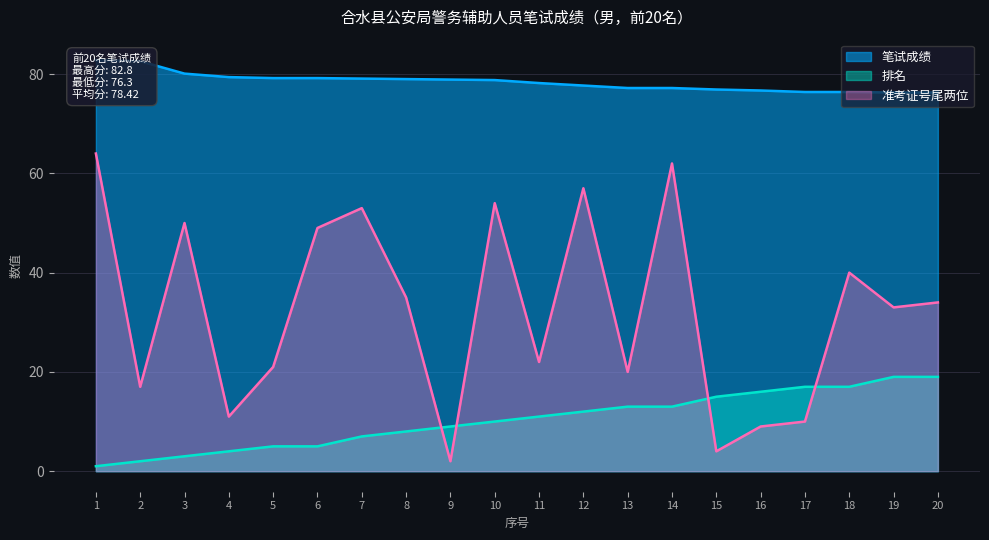

Read the 笔试成绩 value at 9.

78.9